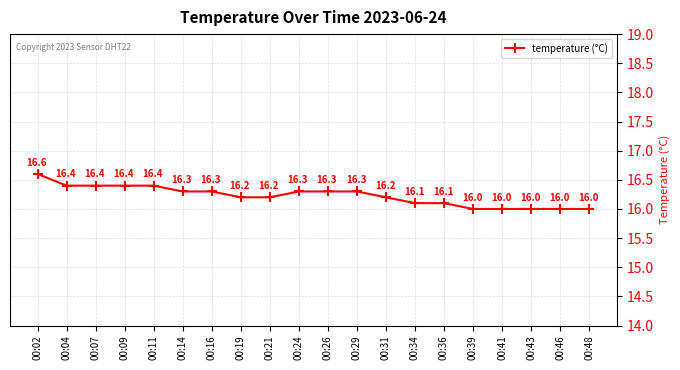

Which category has the highest value across all series?

00:02